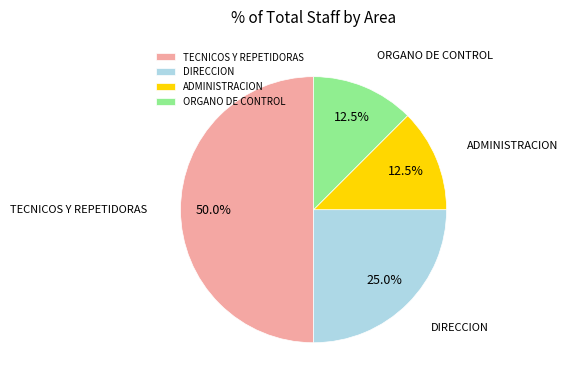

What is the largest slice in the pie chart?

TECNICOS Y REPETIDORAS